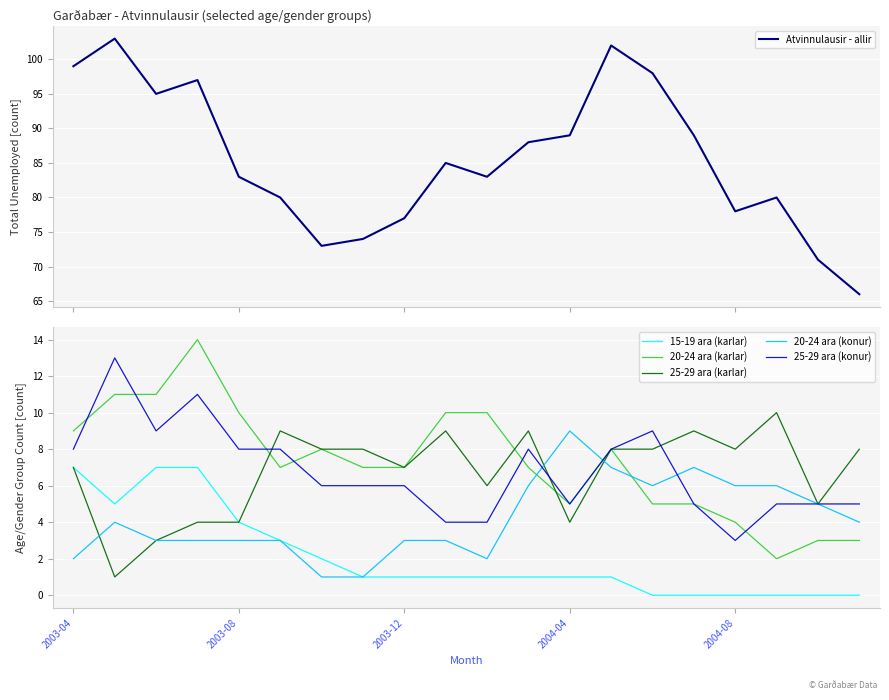

How many data points in 15-19 ara (karlar) are less than 1?

6